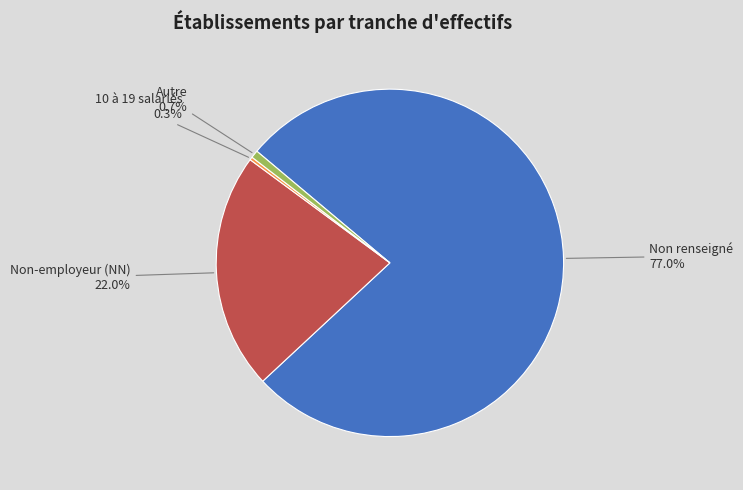

Does 10 à 19 salariés account for over 50% of the chart?

No